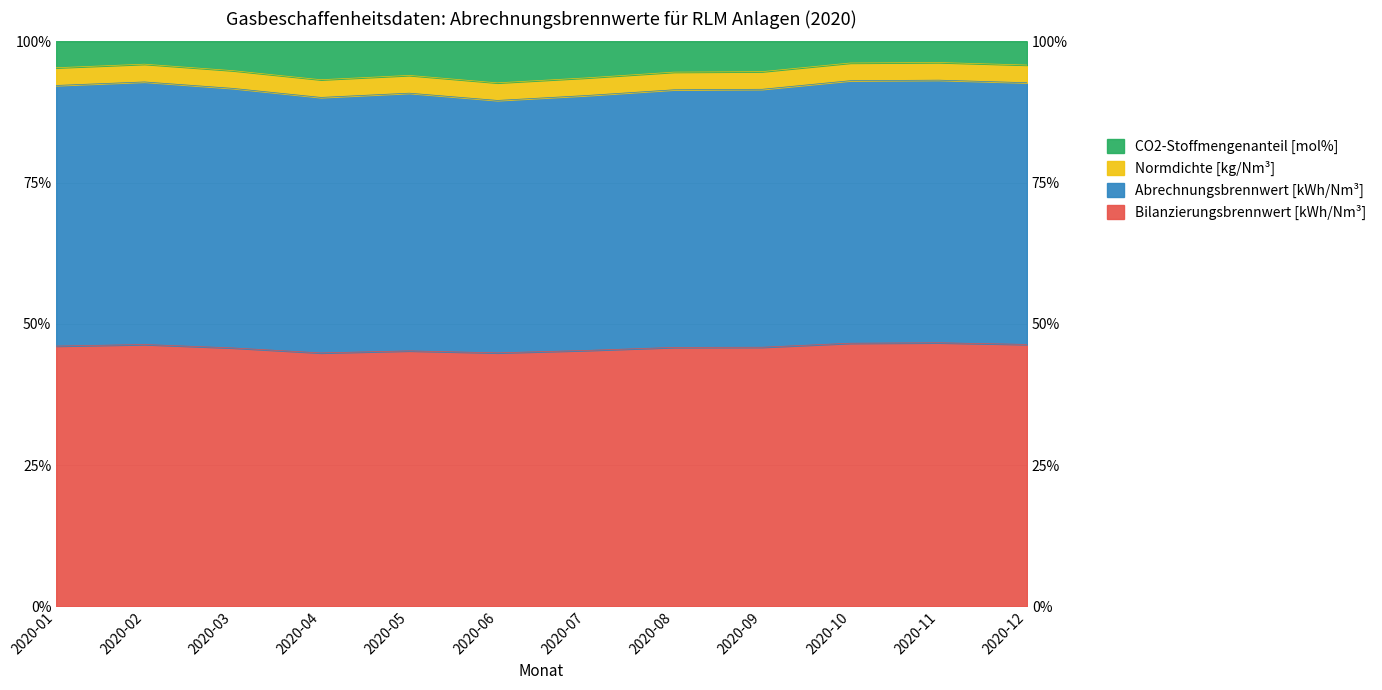

What is the value of the Normdichte [kg/Nm³] point at the 11th from the left?

0.5